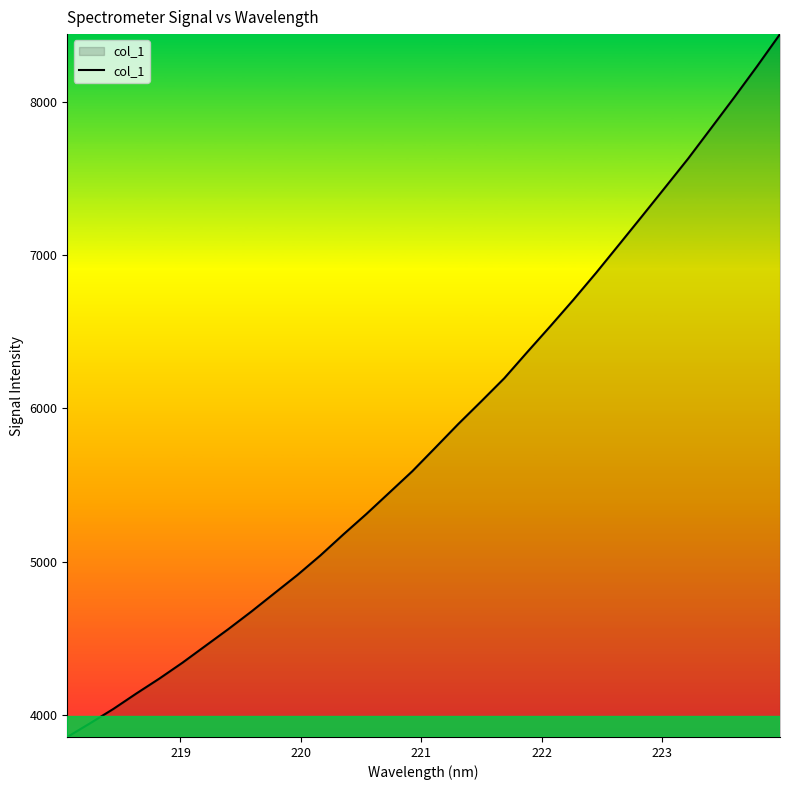

What is the smallest value displayed?

3858.7